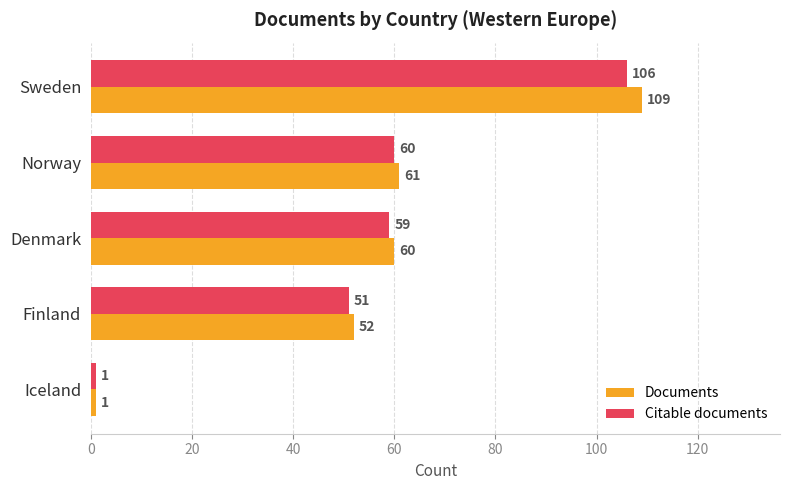

Count the number of data series in this chart.

2